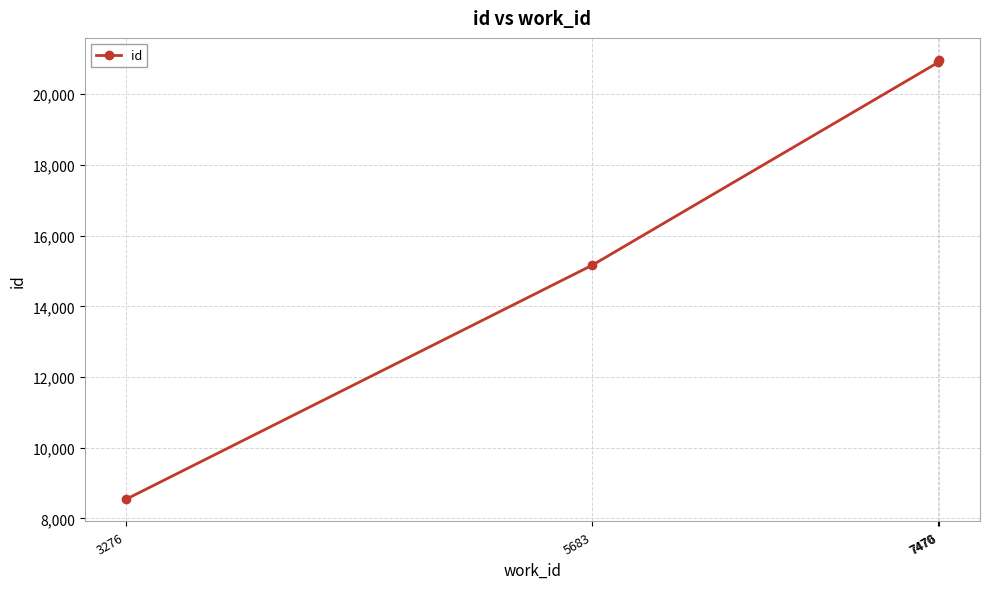

True or false: the data has more than 1 interior local peaks.

False